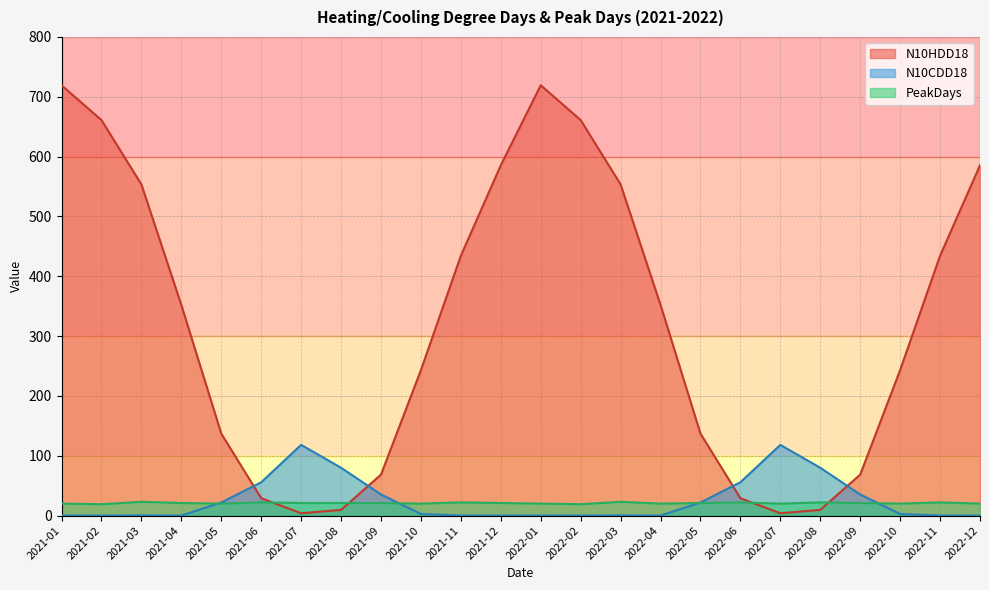

What is the average value of the PeakDays series?

20.9